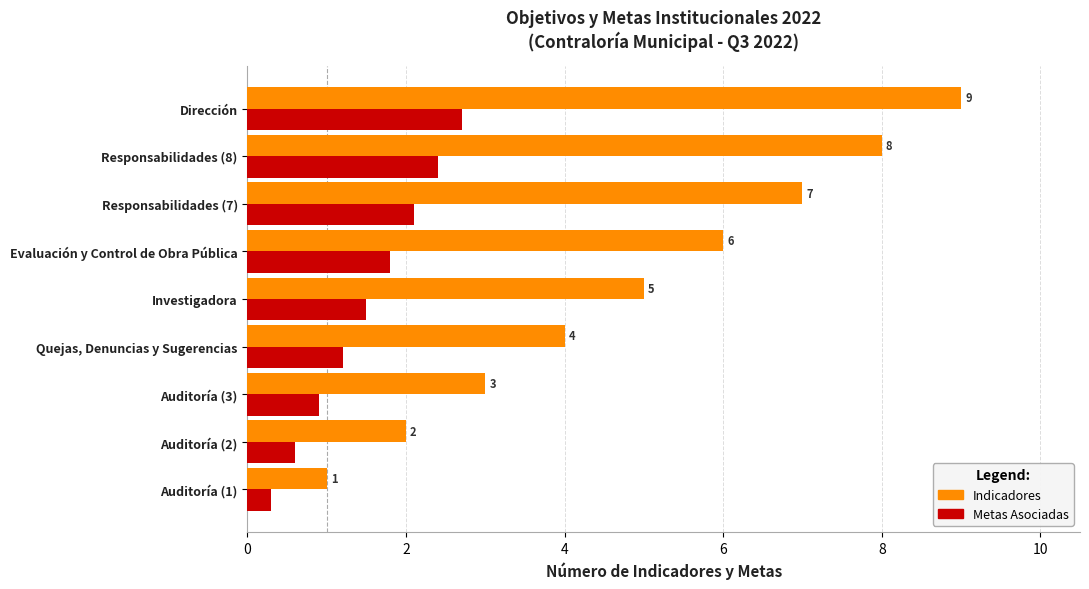

Rank the series by their maximum value, from lowest to highest.

Metas Asociadas, Indicadores